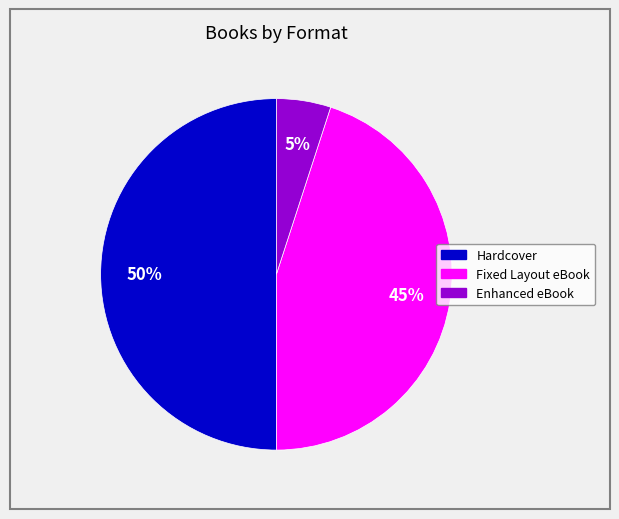

What is the smallest slice in the pie chart?

Enhanced eBook